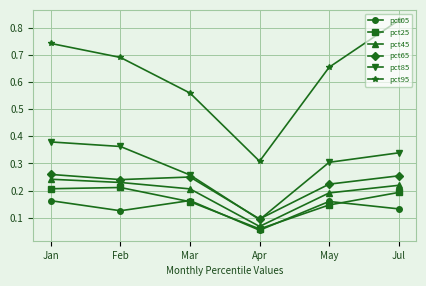

What position from the right is Apr?

3